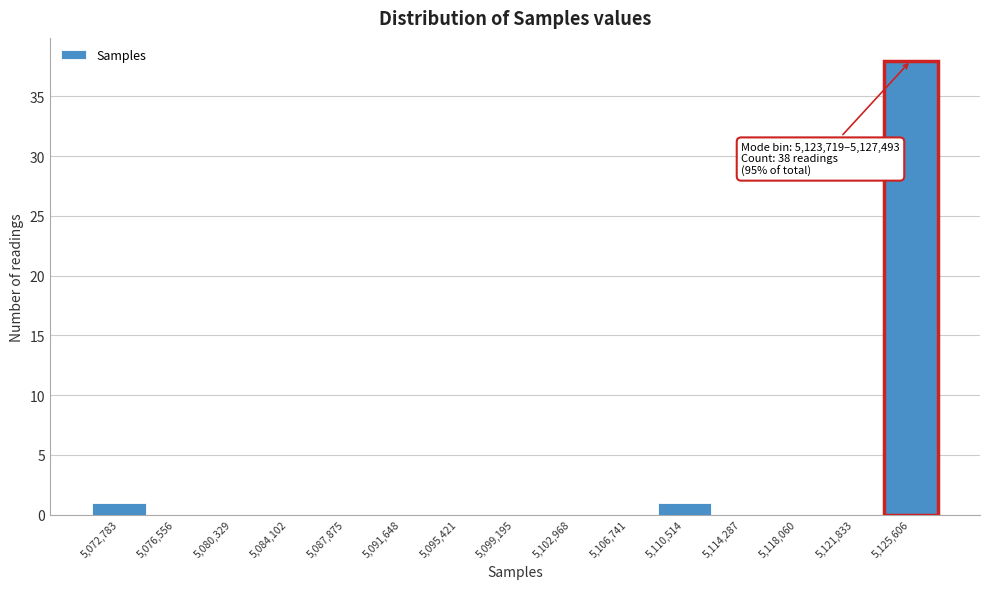

Which range on the x-axis has the tallest bar?

5123500 to 5127500